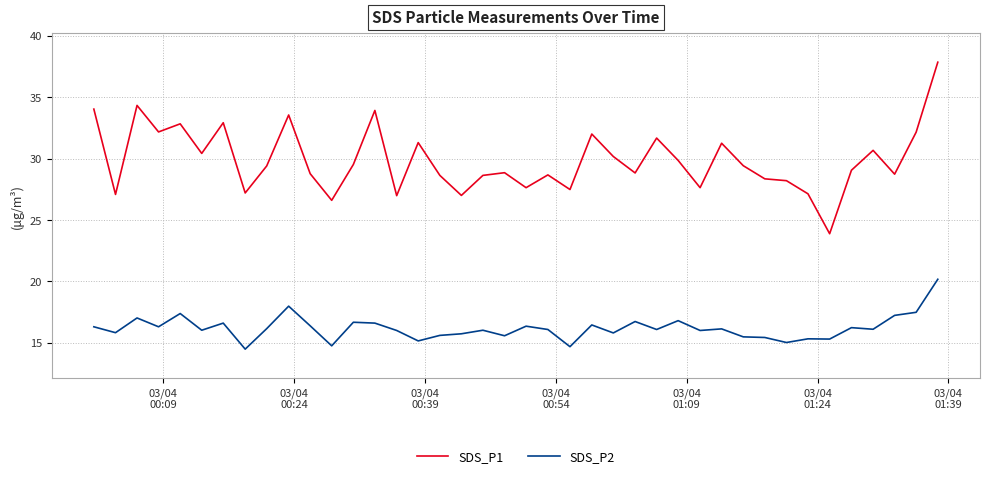

True or false: SDS_P2 and SDS_P1 intersect in this chart.

False